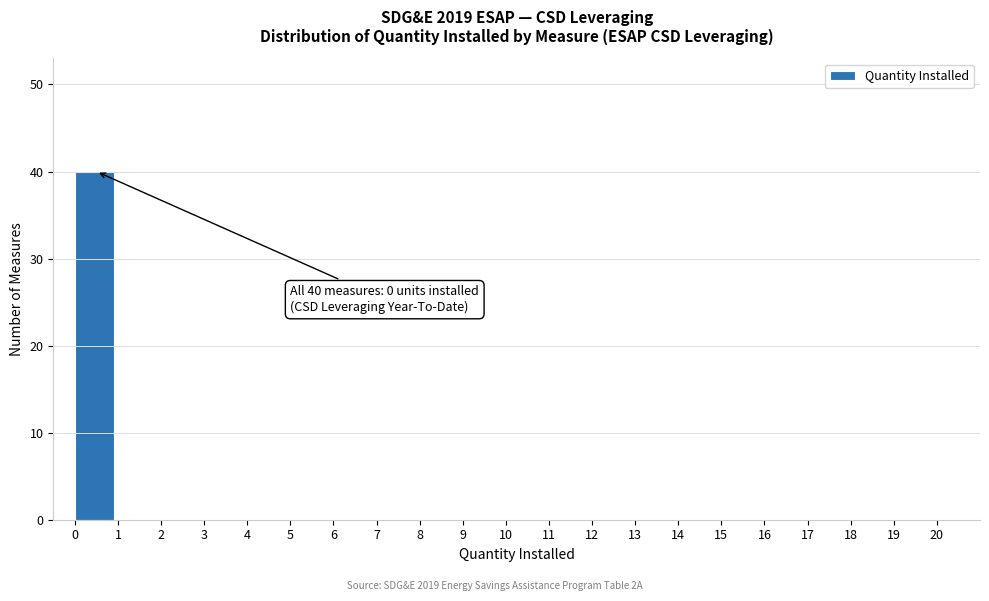

Over which range of the x-axis is the bar tallest?

0 to 1